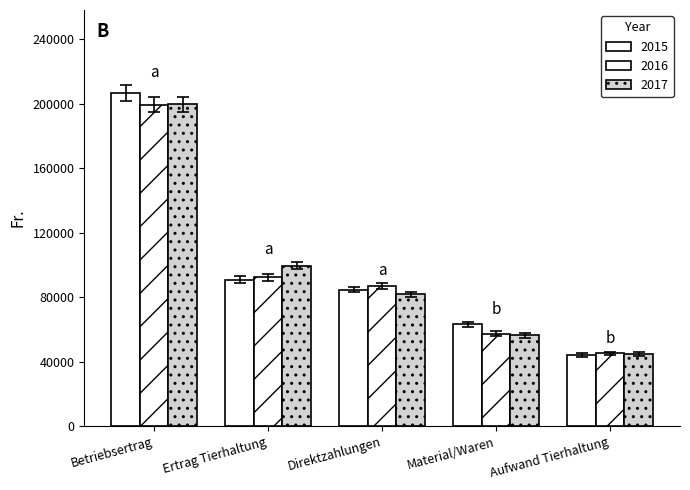

Which series has the widest spread of values?

2015